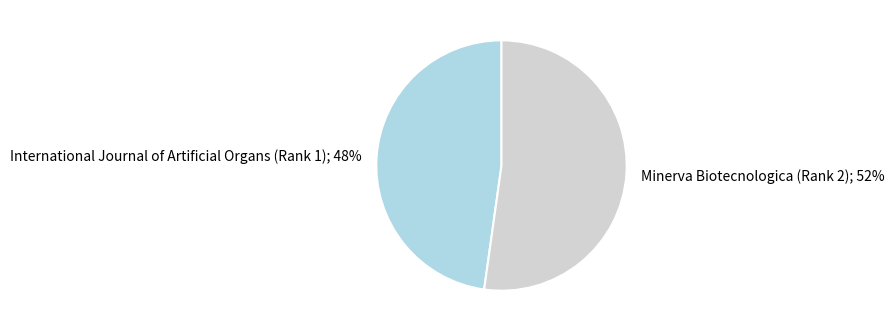

To the nearest percent, what is the difference between the largest and smallest slice percentages?

4%